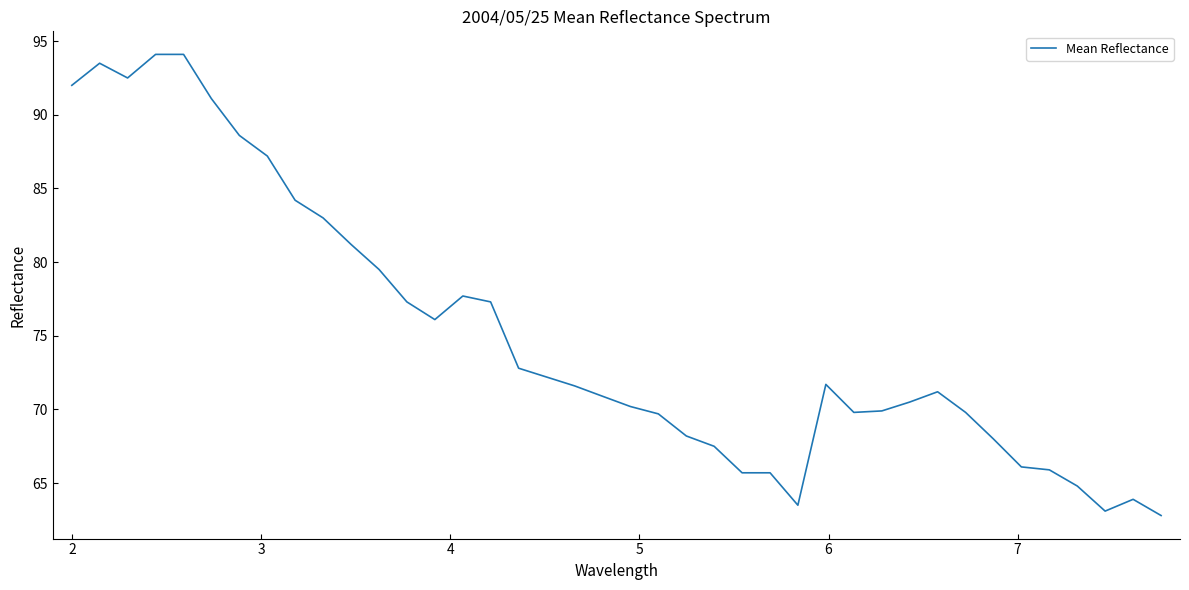

What is the smallest value displayed?

62.8